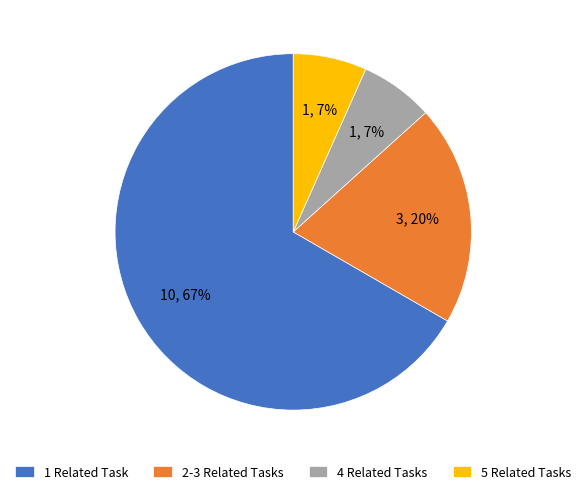

What is the largest slice in the pie chart?

1 Related Task